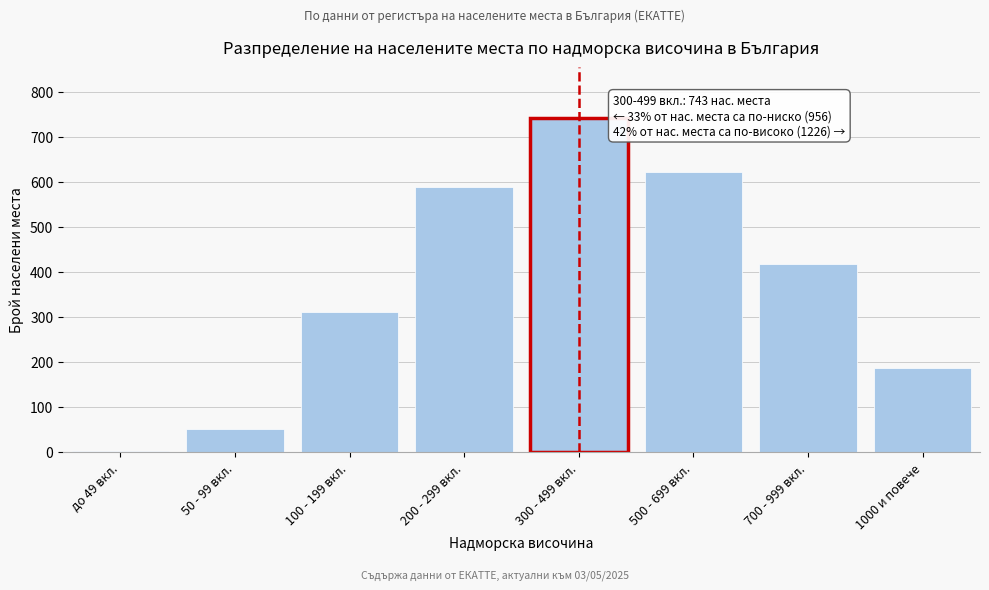

Reading left to right, what are all the values shown in this chart?

до 49 вкл.=3	50 - 99 вкл.=52	100 - 199 вкл.=312	200 - 299 вкл.=589	300 - 499 вкл.=743	500 - 699 вкл.=621	700 - 999 вкл.=418	1000 и повече=187